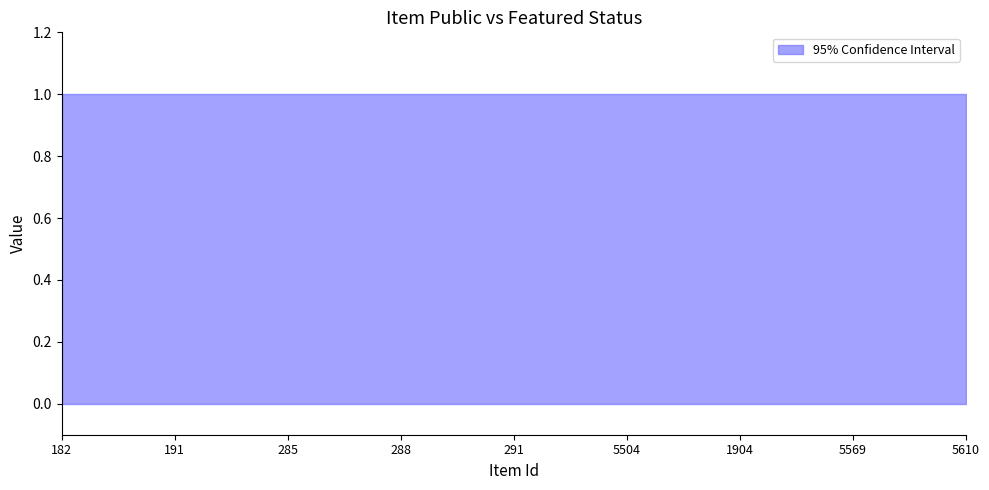

How many lines are shown in the chart?

2